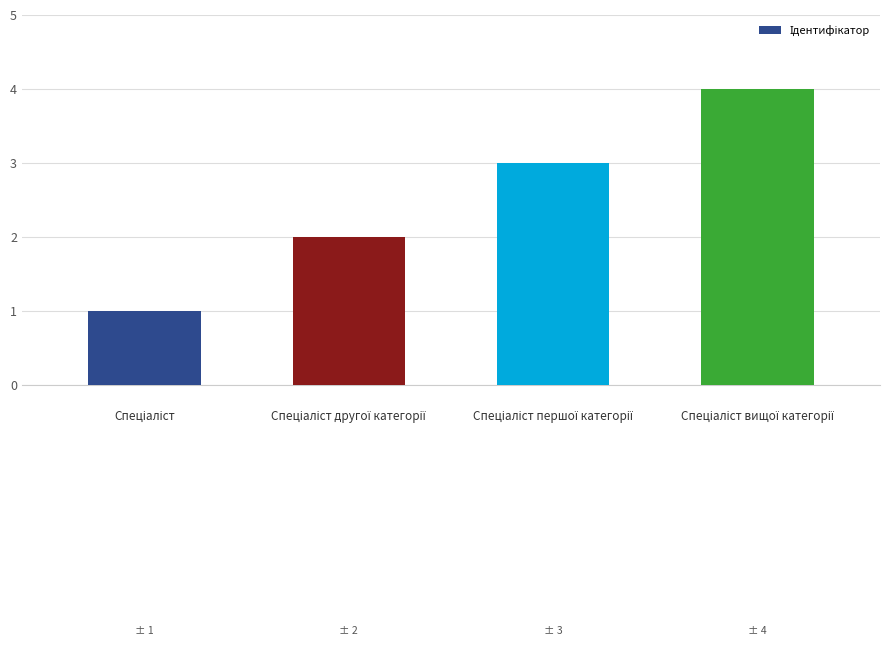

What is the sum of all values?

10